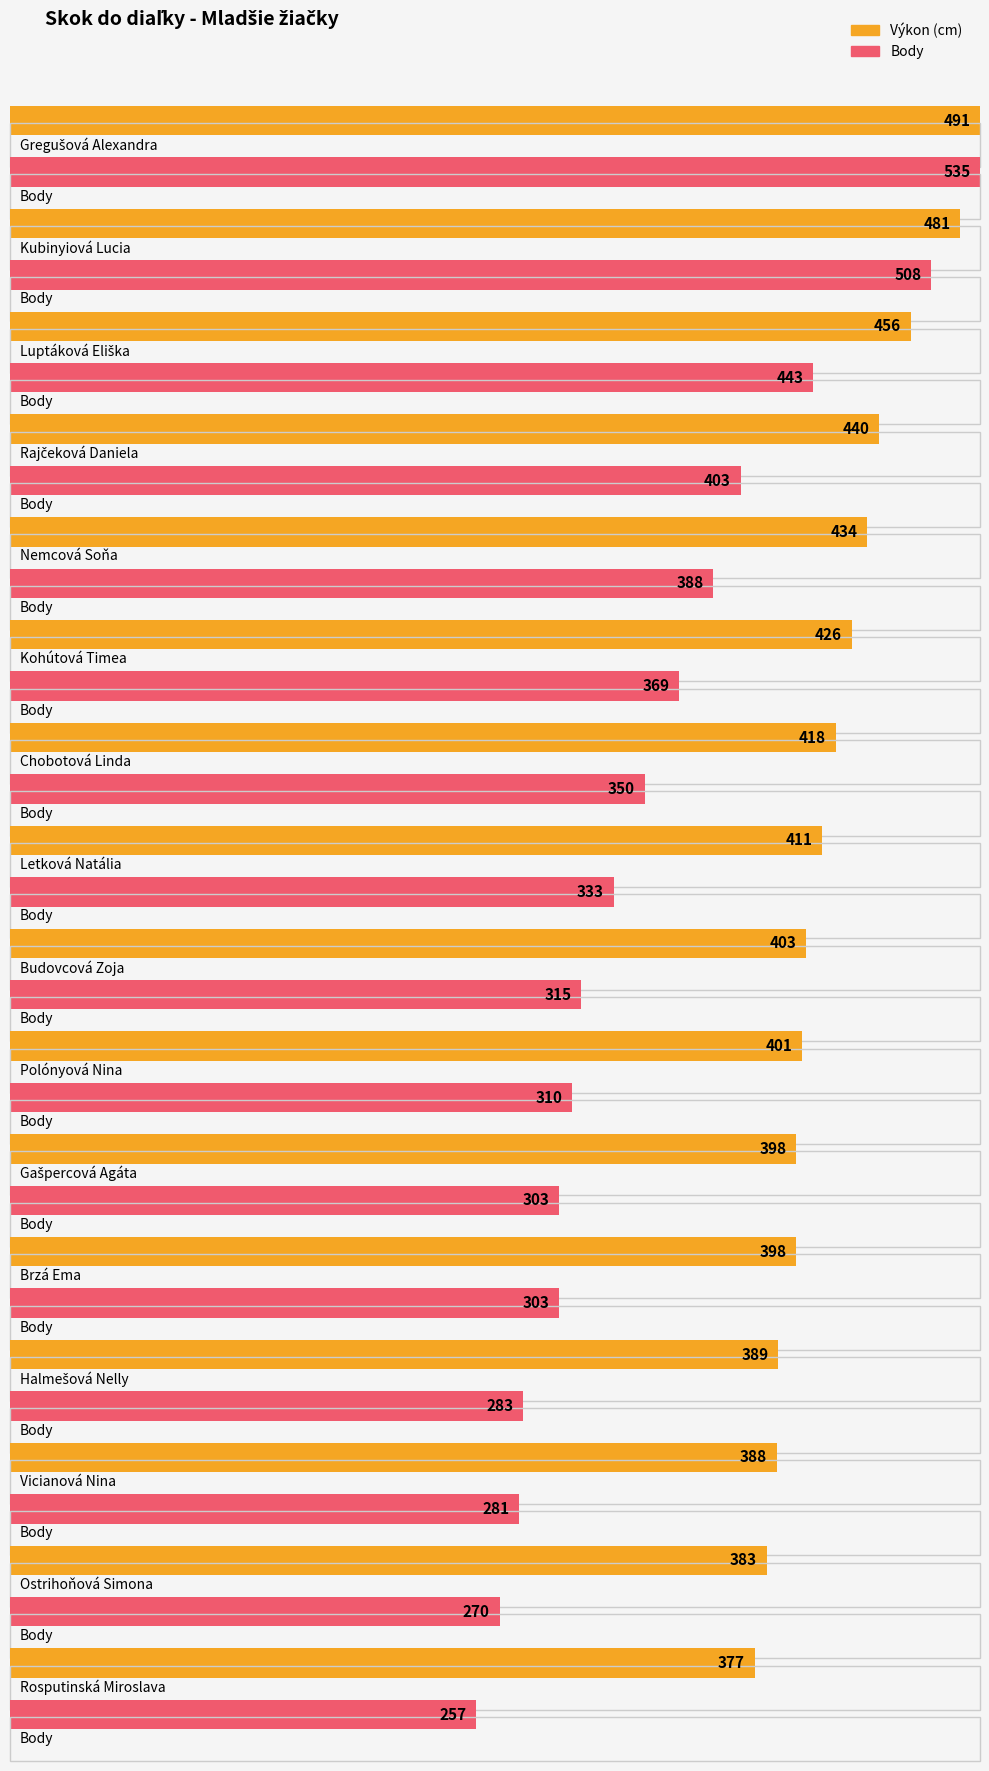

True or false: Body has a value of 163 at Rosputinská Miroslava.

False